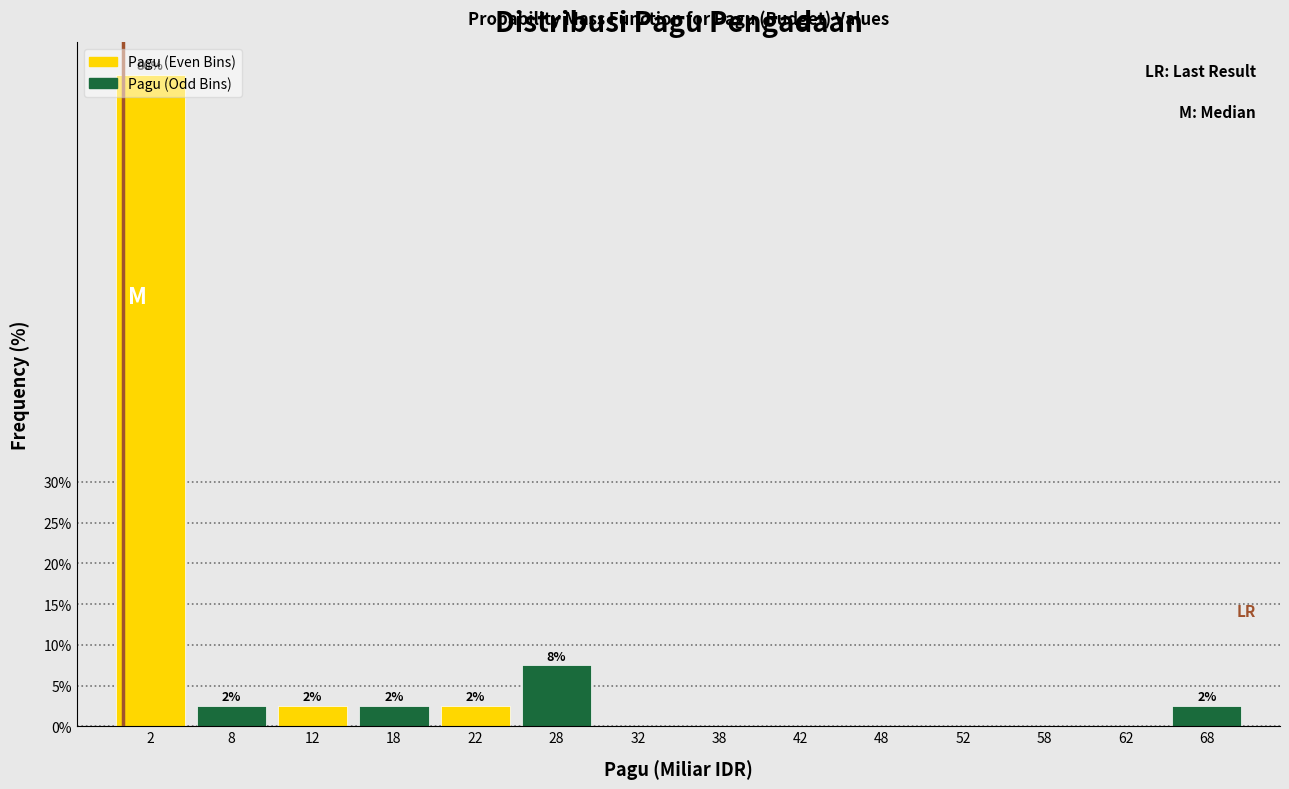

What are all the series names shown in the legend?

Pagu (Even Bins), Pagu (Odd Bins)